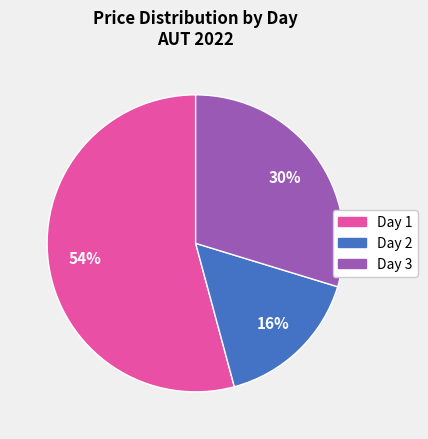

How many slices are in this pie chart?

3